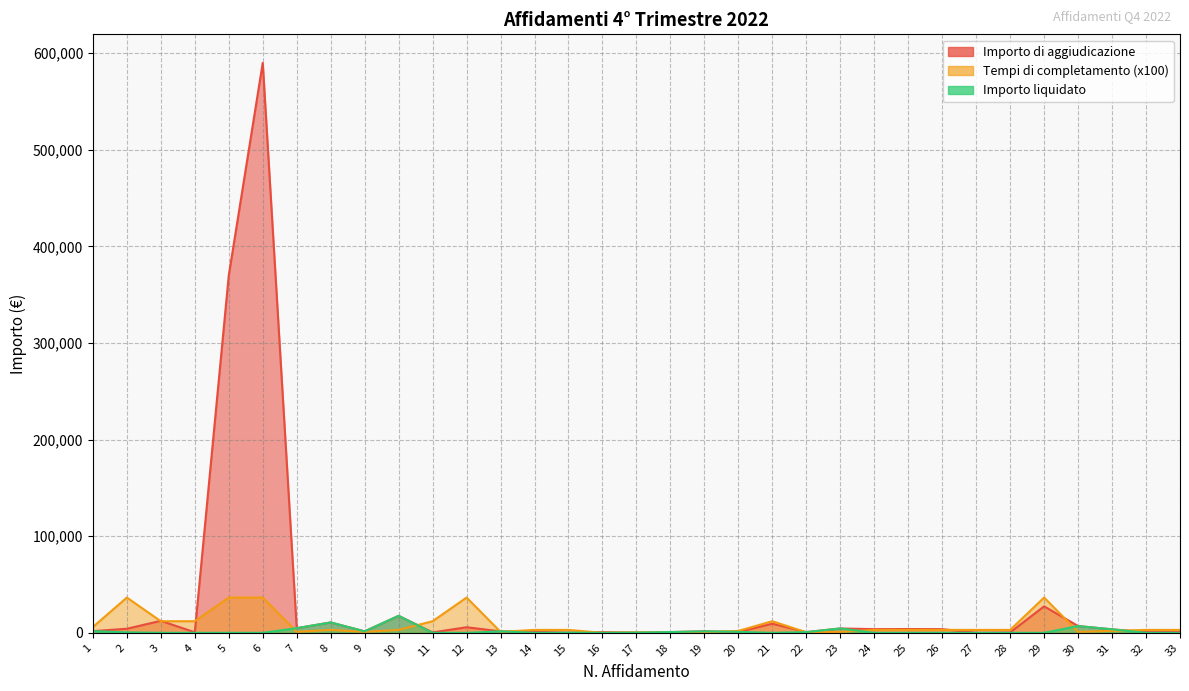

What is the difference between the Importo di aggiudicazione values at 11 and 24?

3378.0